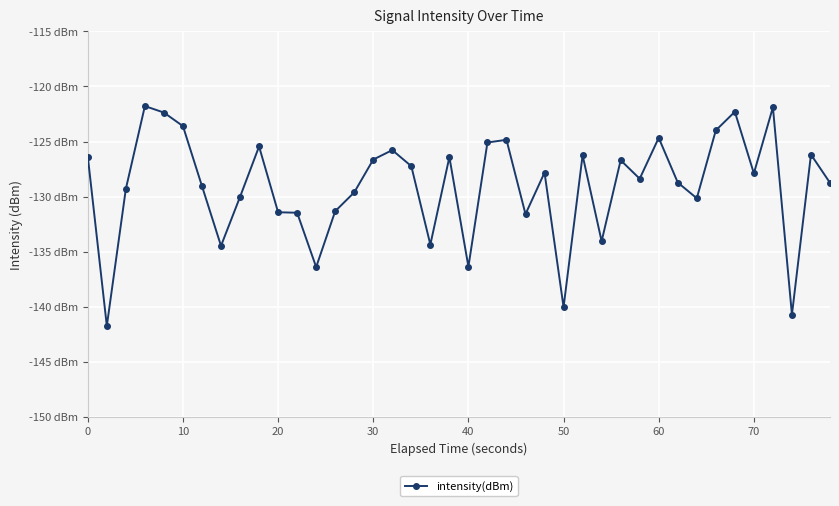

Does the chart have visible grid lines?

Yes